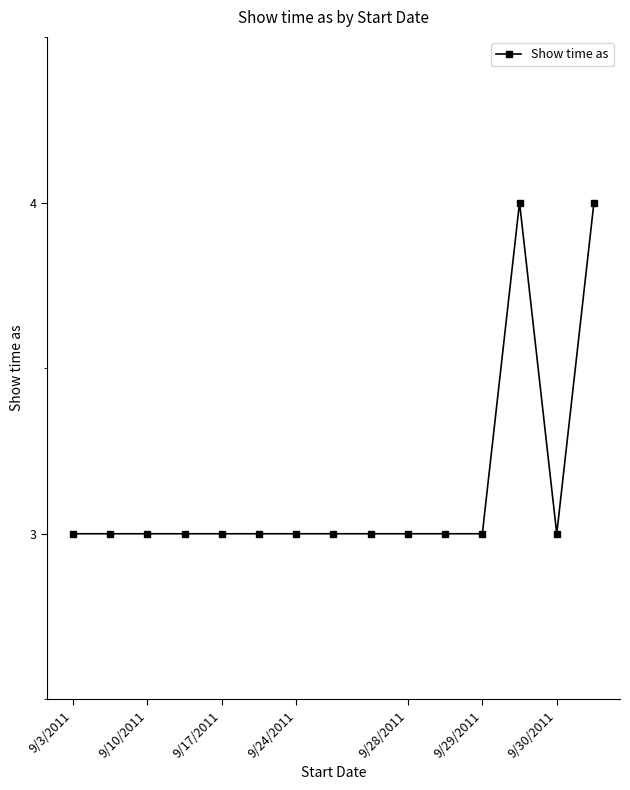

What is the minimum value shown in the chart?

3